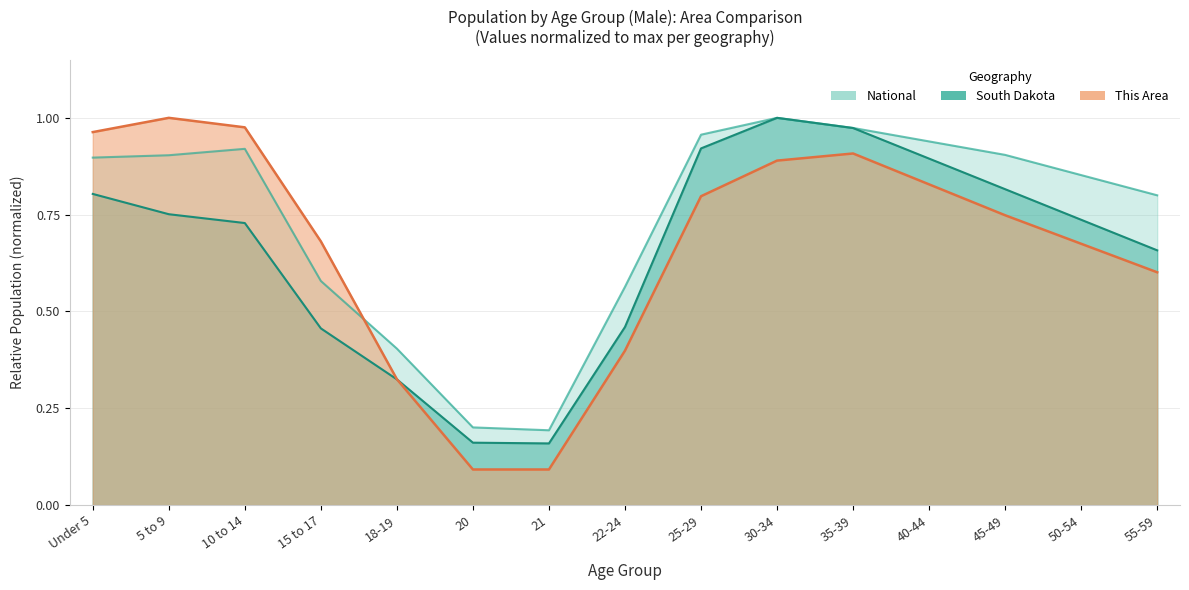

At 25-29, list the series in order from smallest to largest.

This Area, South Dakota, National